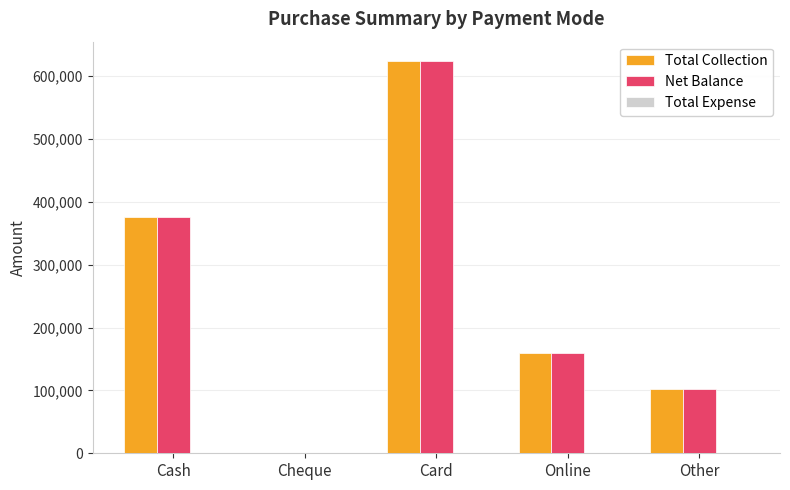

The Total Collection series shows 623800 at Card. True or false?

True